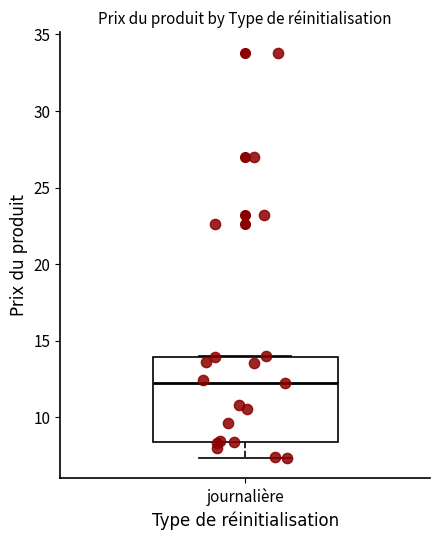

Read this box plot against the y-axis: the position of the median line, the range covered by the box, and the ends of both whiskers. The values are not printed on the chart, so give them approximately, as read against the axis.

median 12.0, box 8.5 to 14.0, whiskers 7.5 to 14.0